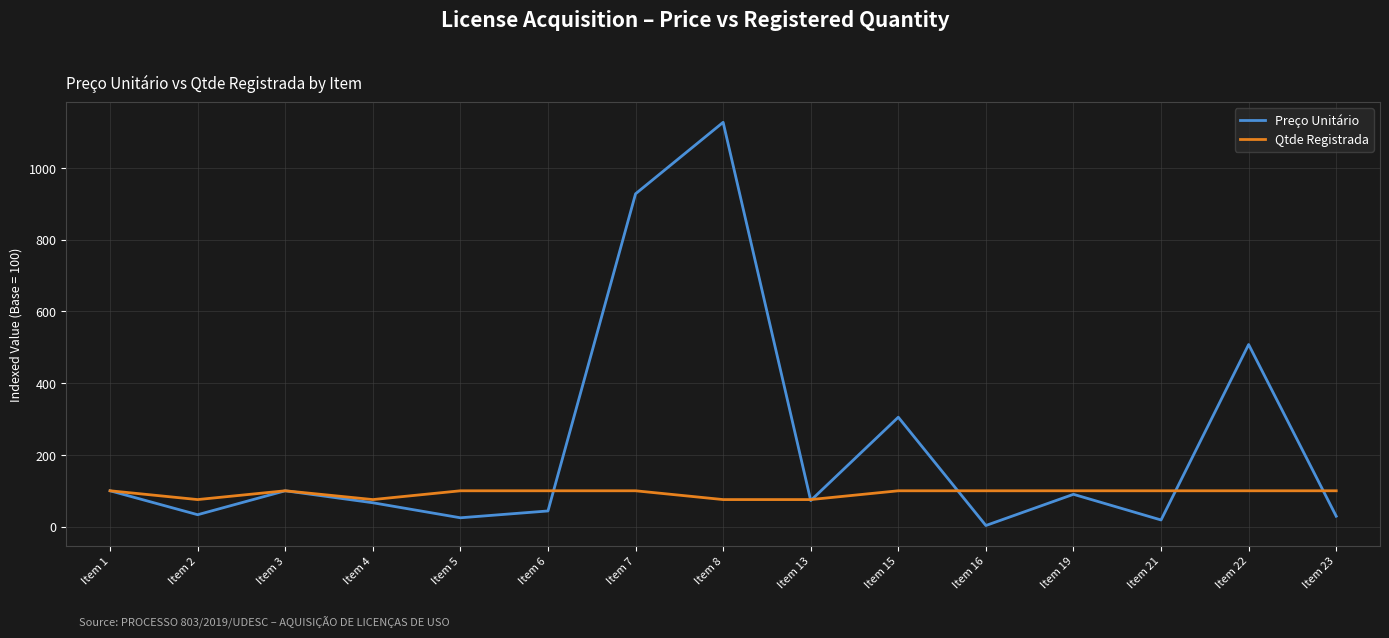

Which category has the highest value across all series?

Item 8